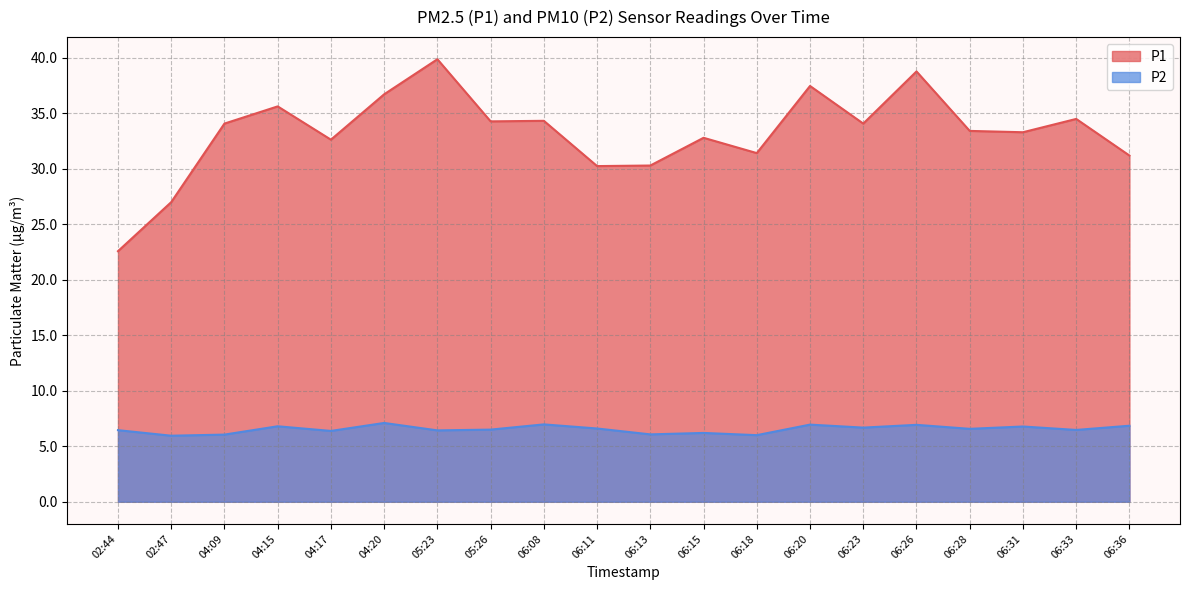

What is the total value across all series at 04:20?

43.8